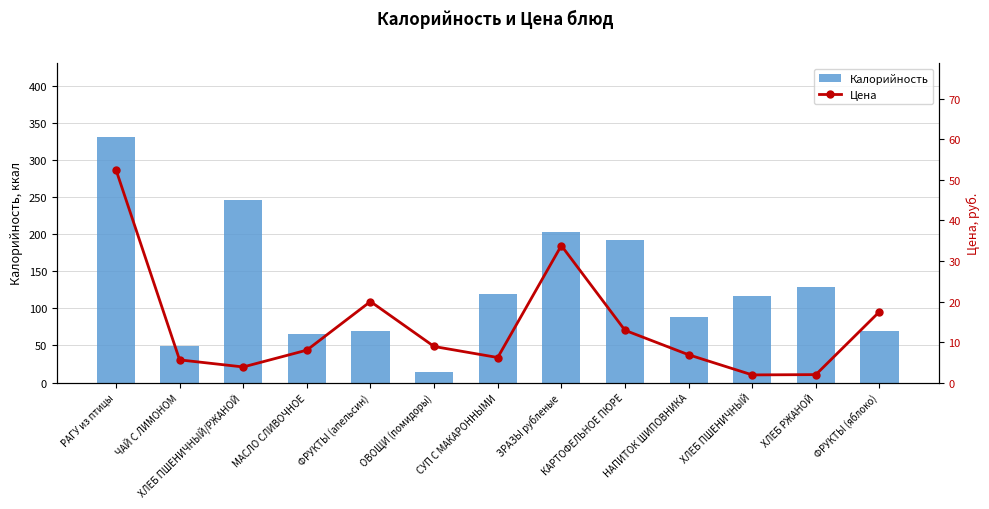

At ХЛЕБ ПШЕНИЧНЫЙ/РЖАНОЙ, list the series in order from smallest to largest.

Цена, Калорийность